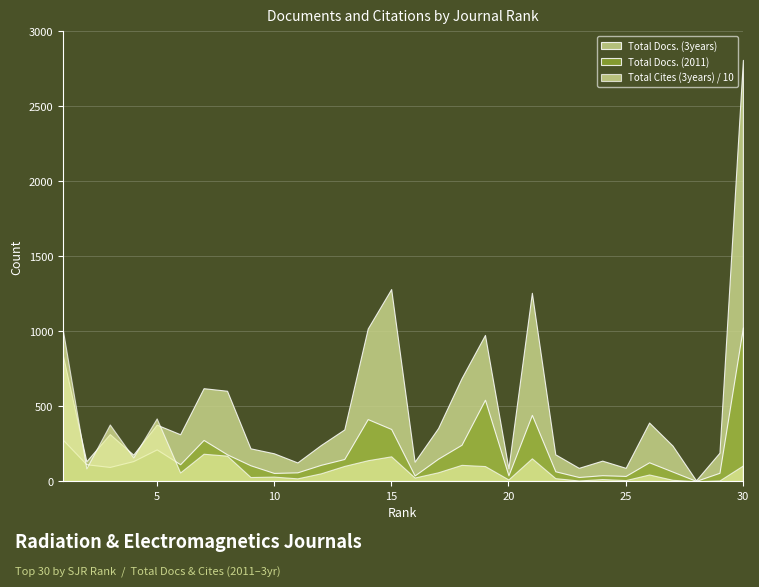

Where does the Total Docs. (2011) series first go above 114?

1